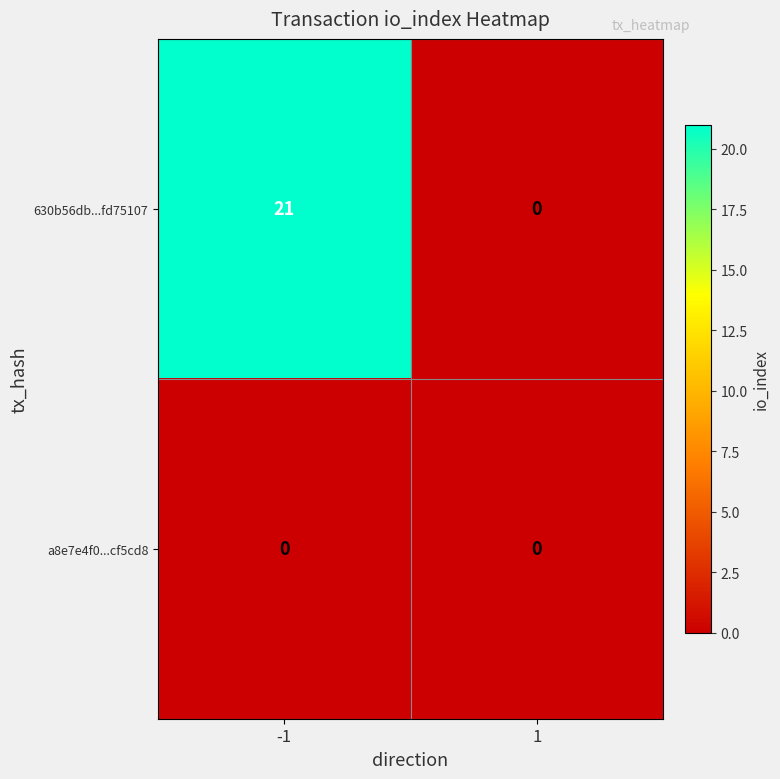

Reading left to right, transcribe all the data shown in this chart.

630b56db...fd75107: 21	0
a8e7e4f0...cf5cd8: 0	0